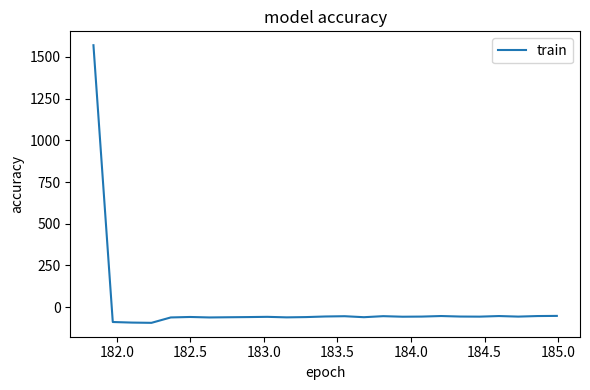

What is the sum of all values?

90.6